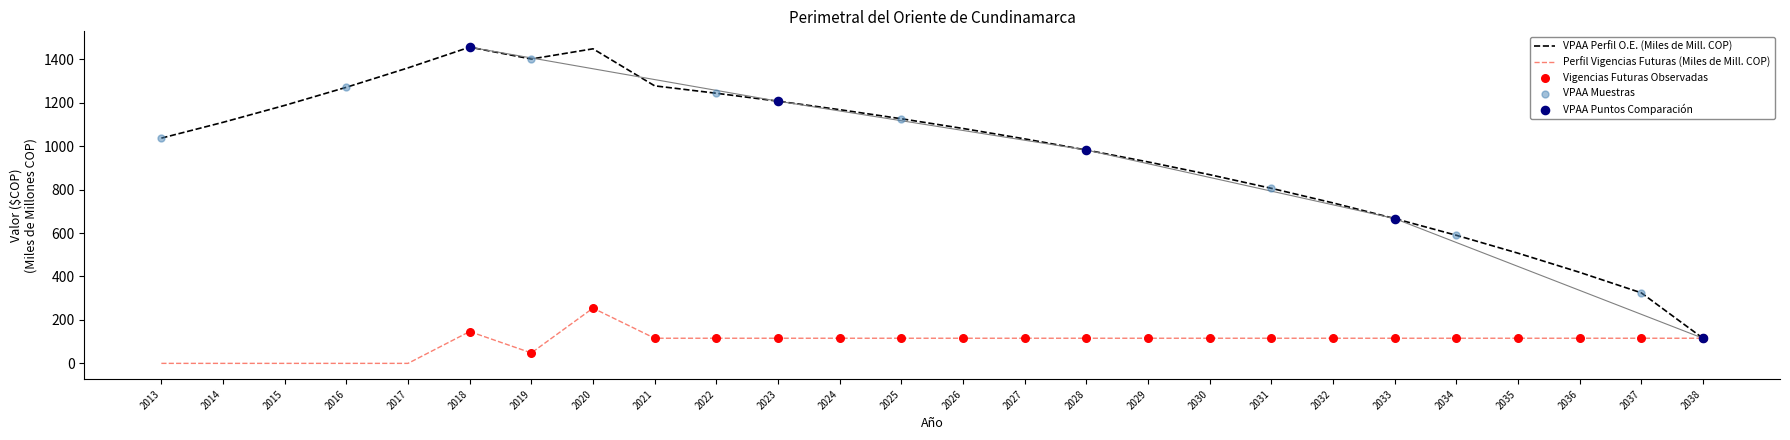

What is the difference between the highest and lowest values at 2032?

623.1